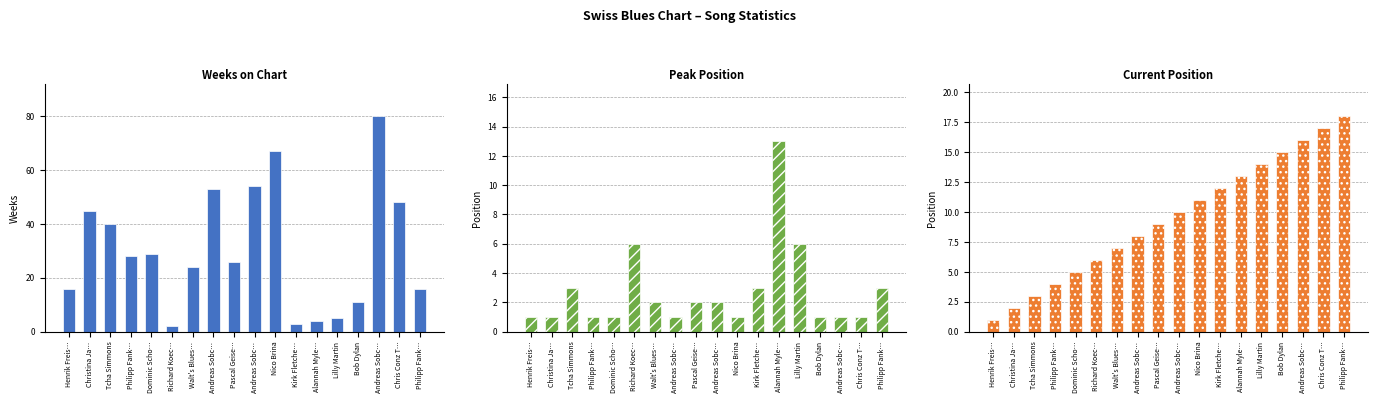

Does the chart contain any negative values?

No